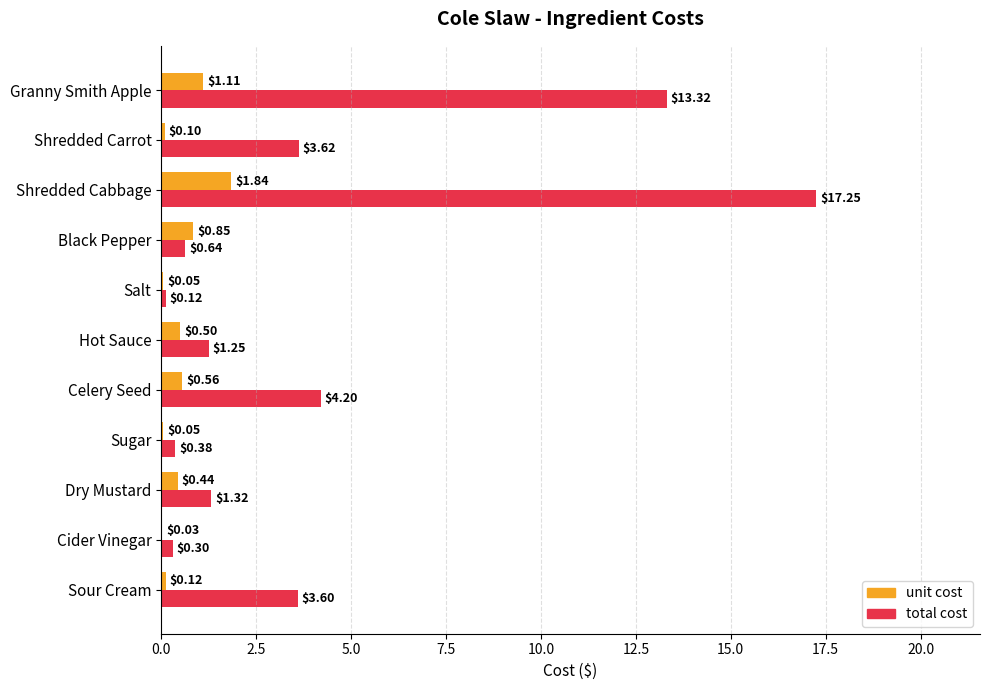

At which category is the sum across all series the highest?

Shredded Cabbage